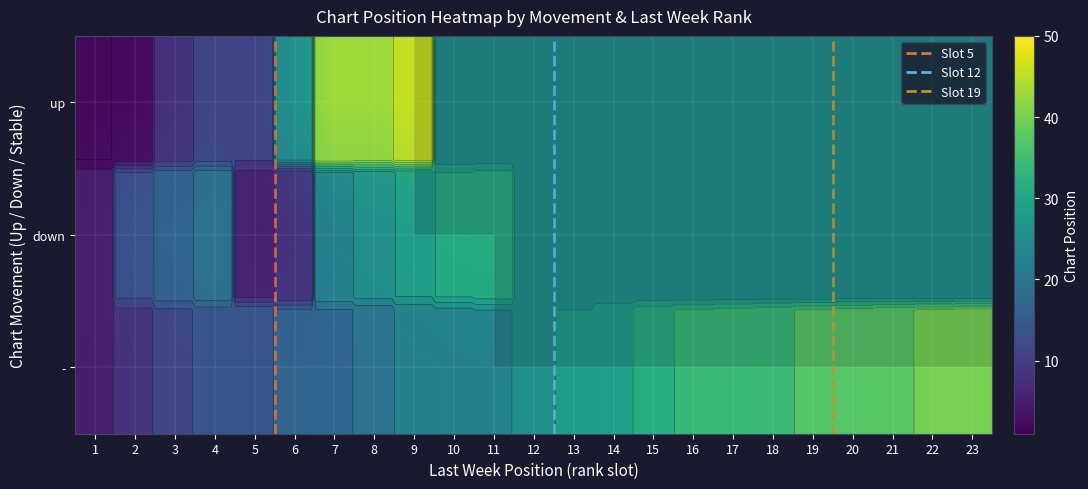

At which category is the sum across all series the highest?

9